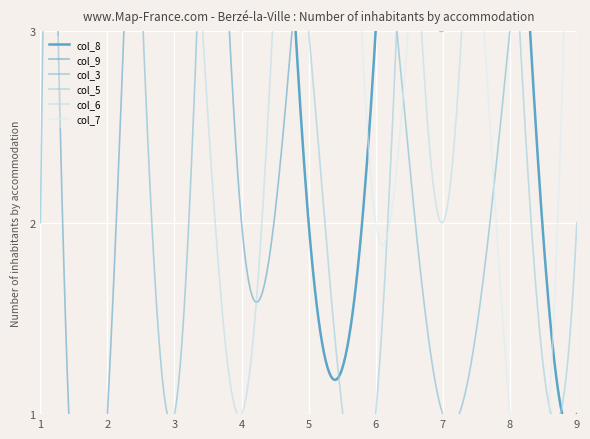

Where is the first local maximum for col_9?

5